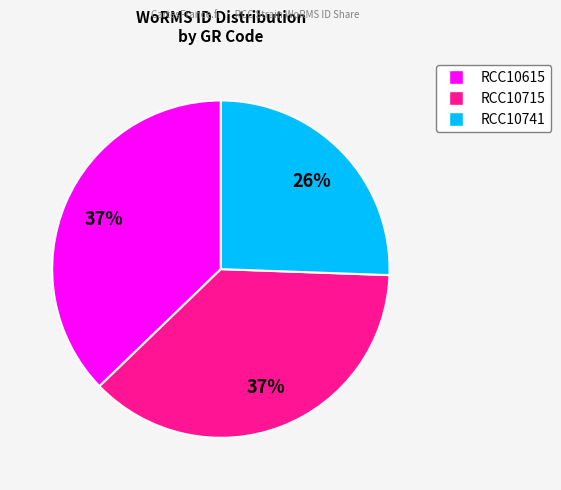

How many slices are in this pie chart?

3